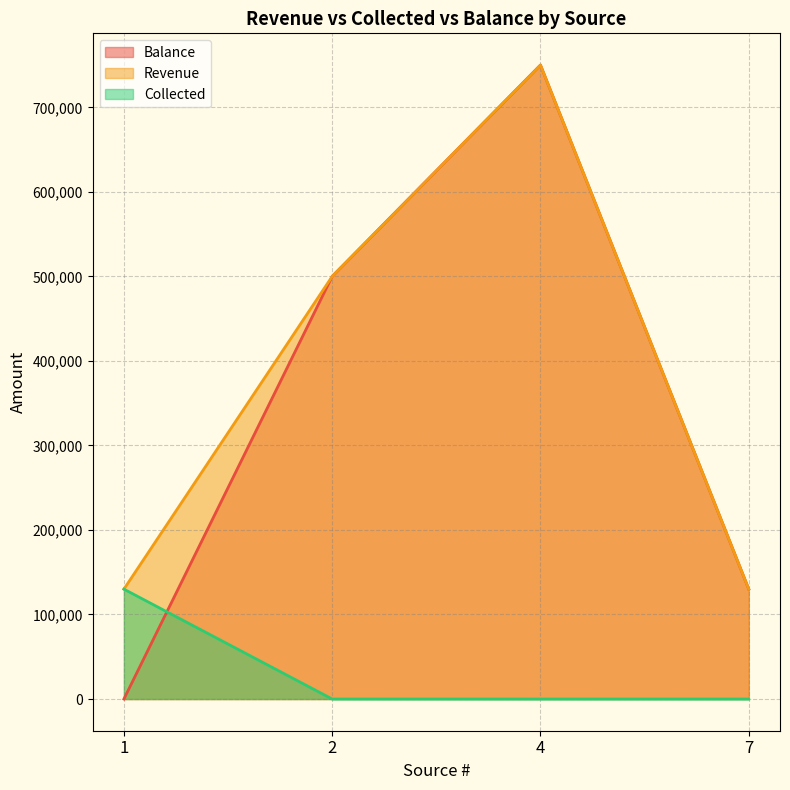

True or false: Collected and Balance intersect in this chart.

True